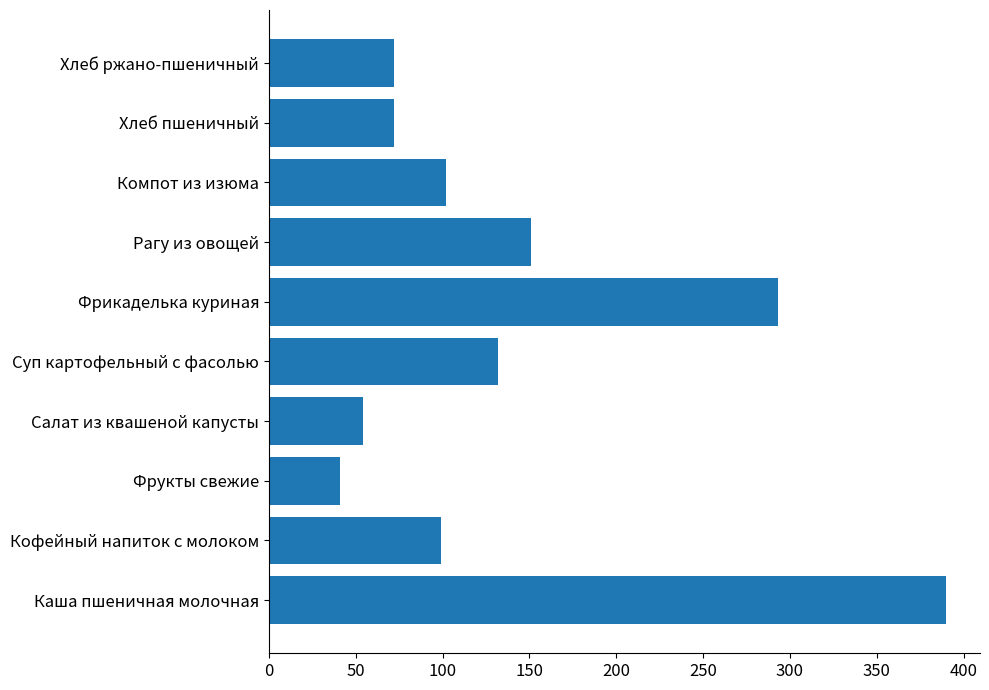

What is the greatest value displayed?

390